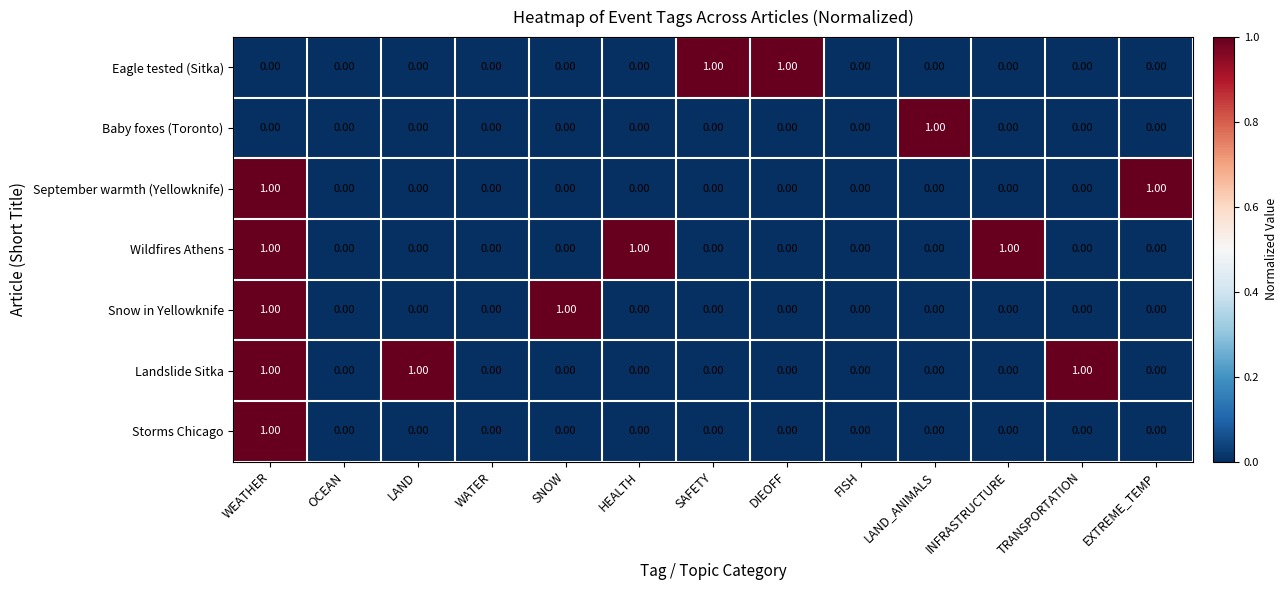

What is the sum of all Wildfires Athens values?

3